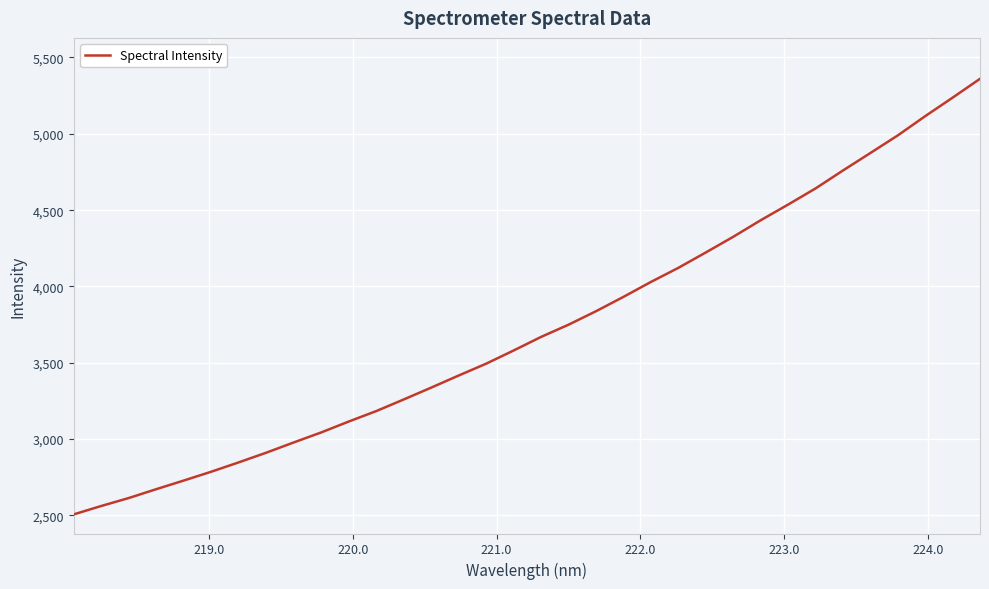

What is the minimum value shown in the chart?

2507.2